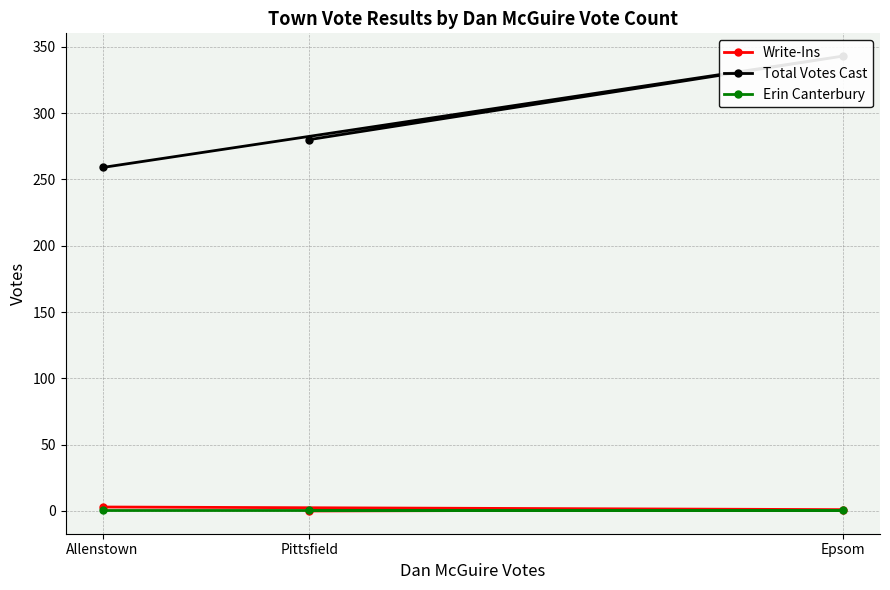

Is the value of Write-Ins at Allenstown greater than the value of Total Votes Cast at Allenstown?

No